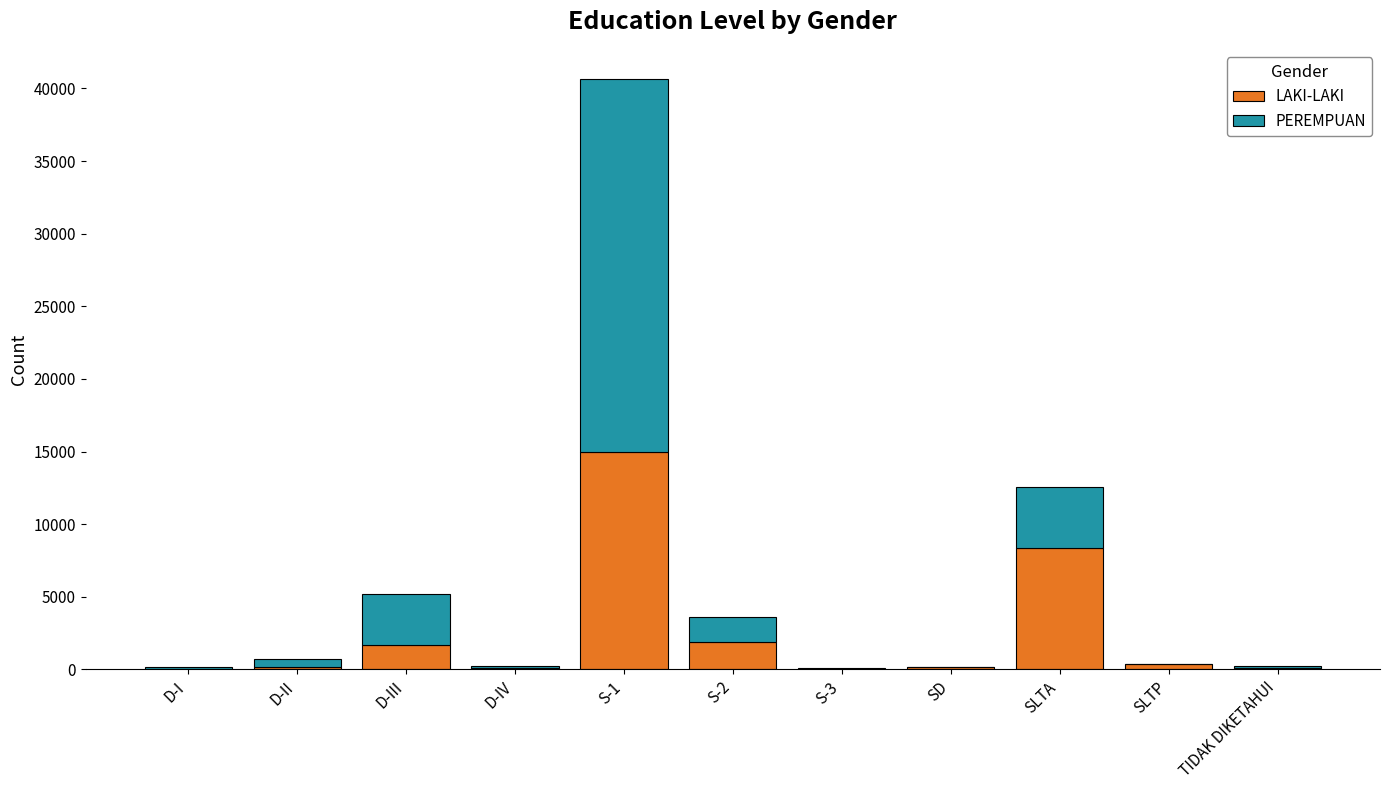

What is the highest value of the LAKI-LAKI series?

14938